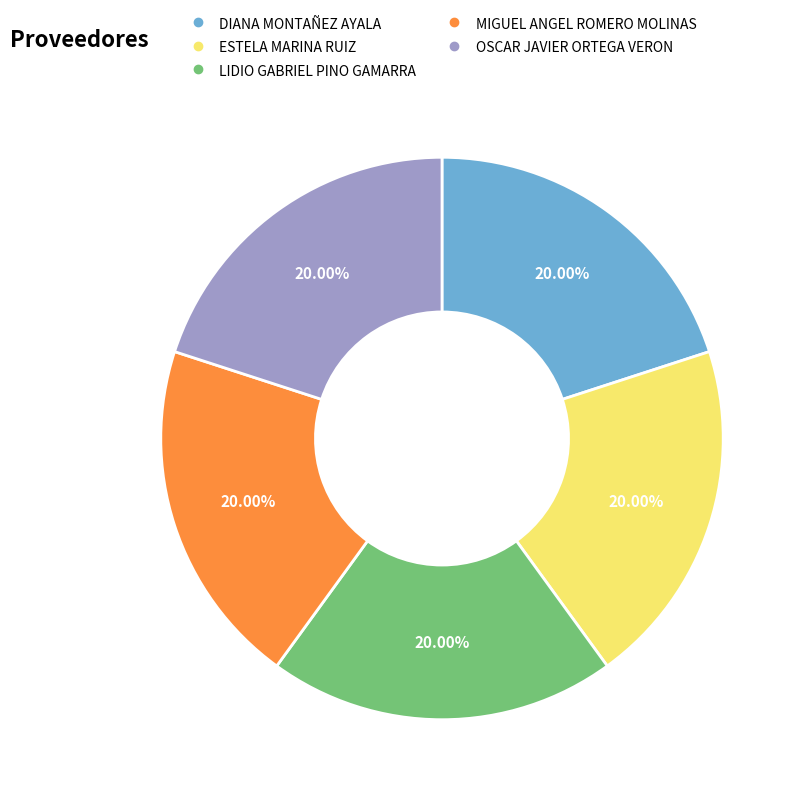

Approximately how many times larger is the value at MIGUEL ANGEL ROMERO MOLINAS compared to DIANA MONTAÑEZ AYALA?

1.0